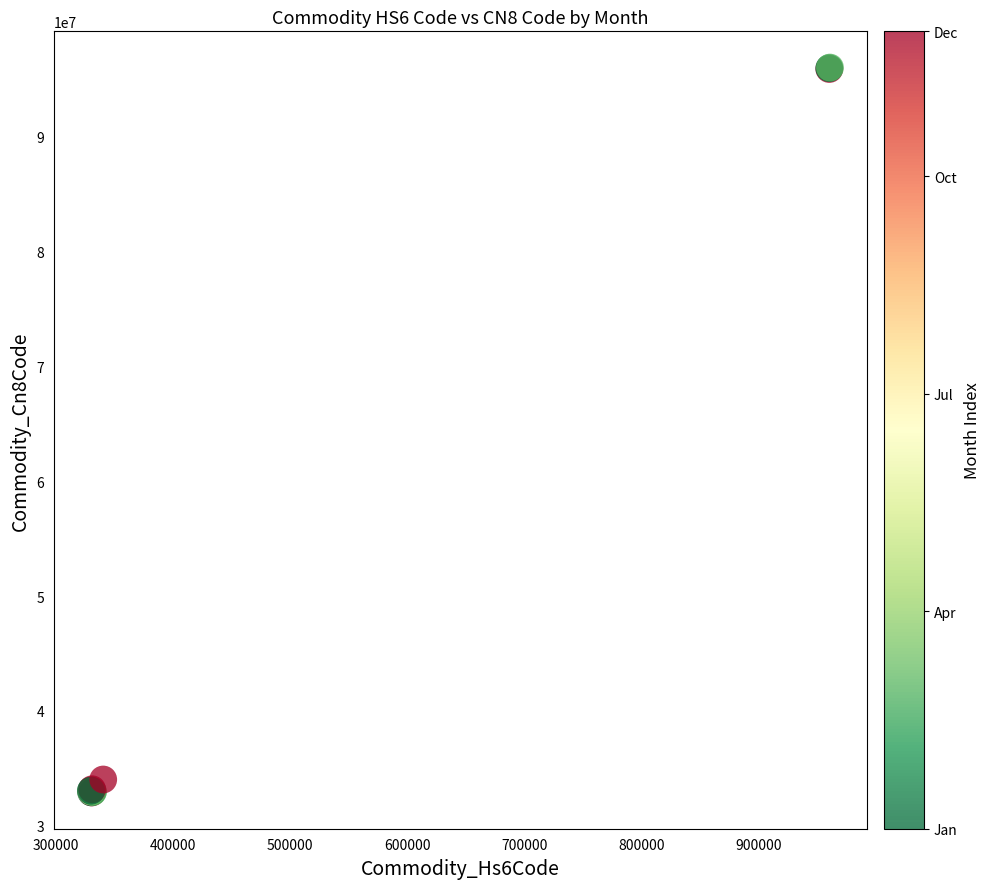

What Y value in the scatter plot is closest to 64465450?

34018402.3